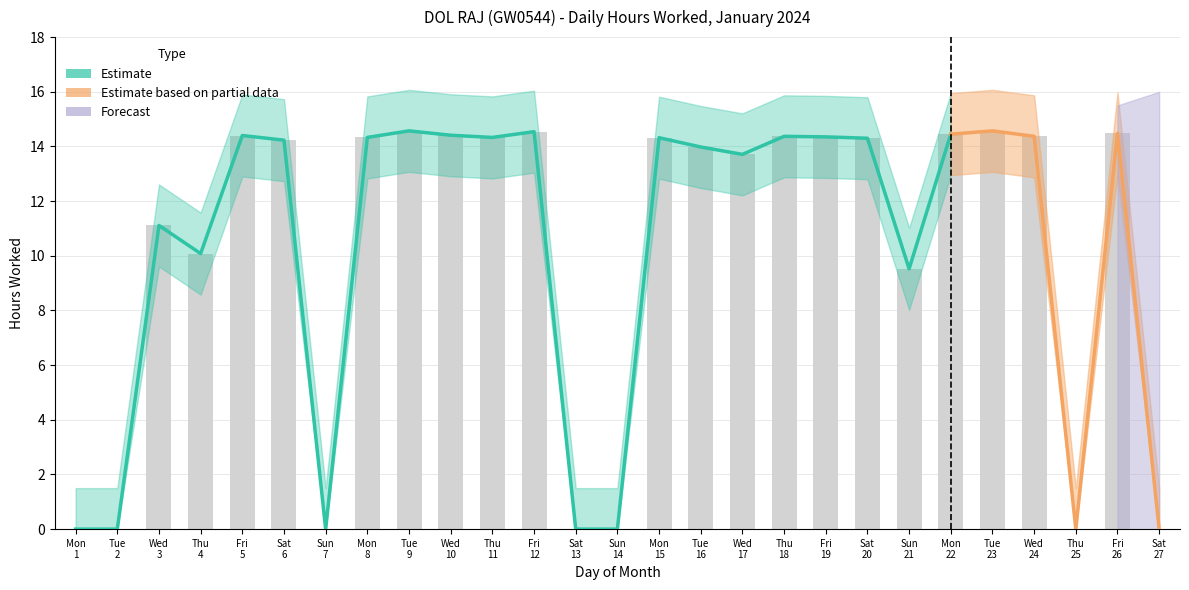

What is the sum of all values?

274.4